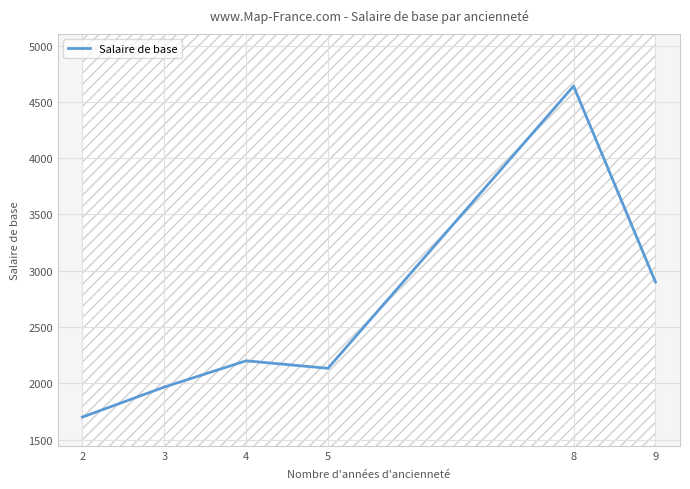

What value does the data have at 5?

2133.3